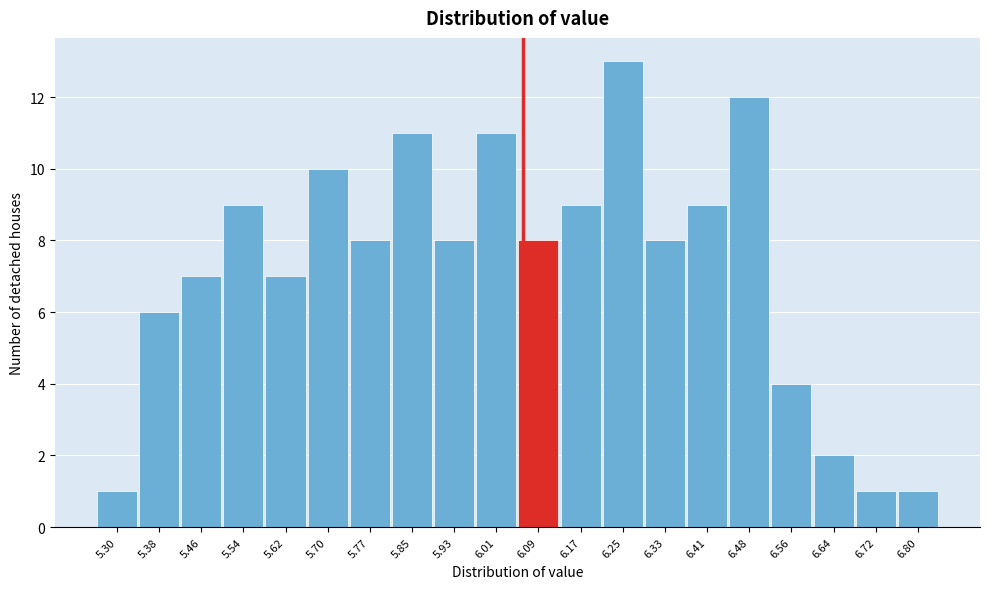

Reading left to right, list all the values displayed in this chart.

1	6	7	9	7	10	8	11	8	11	8	9	13	8	9	12	4	2	1	1